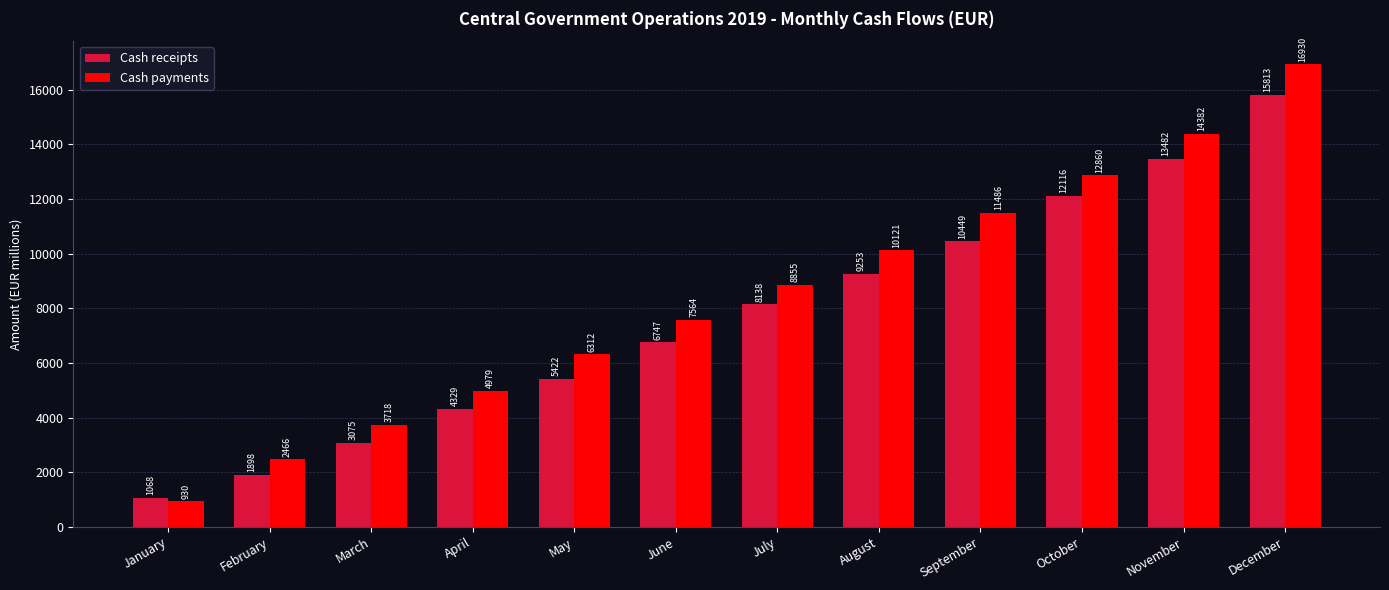

What is the sum of all Cash receipts values?

91794.8